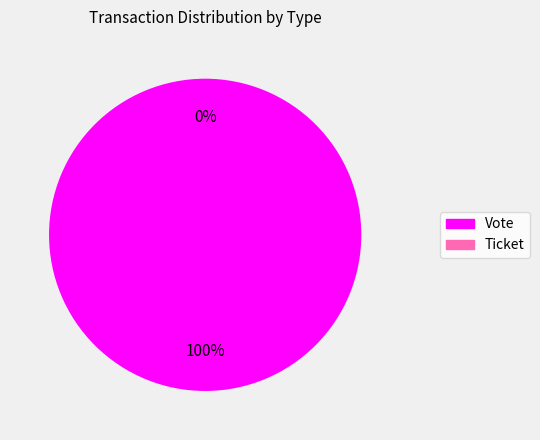

Is there a majority slice in this chart?

Yes